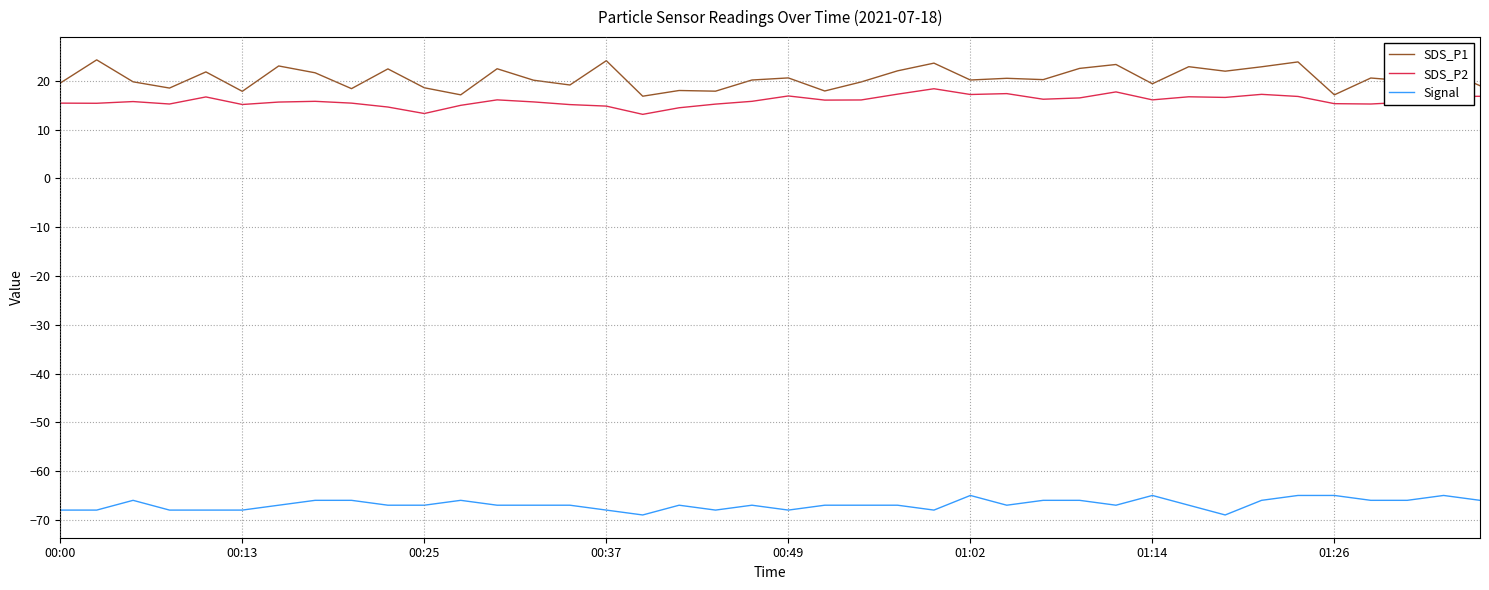

True or false: Signal and SDS_P1 cross at least once.

False